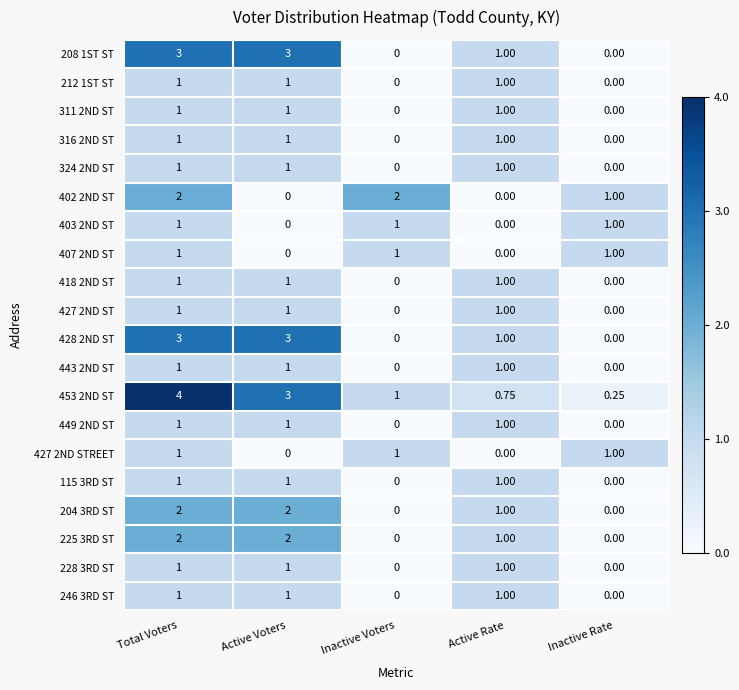

List the labels in order of 453 2ND ST value, smallest first.

Inactive Rate, Active Rate, Inactive Voters, Active Voters, Total Voters